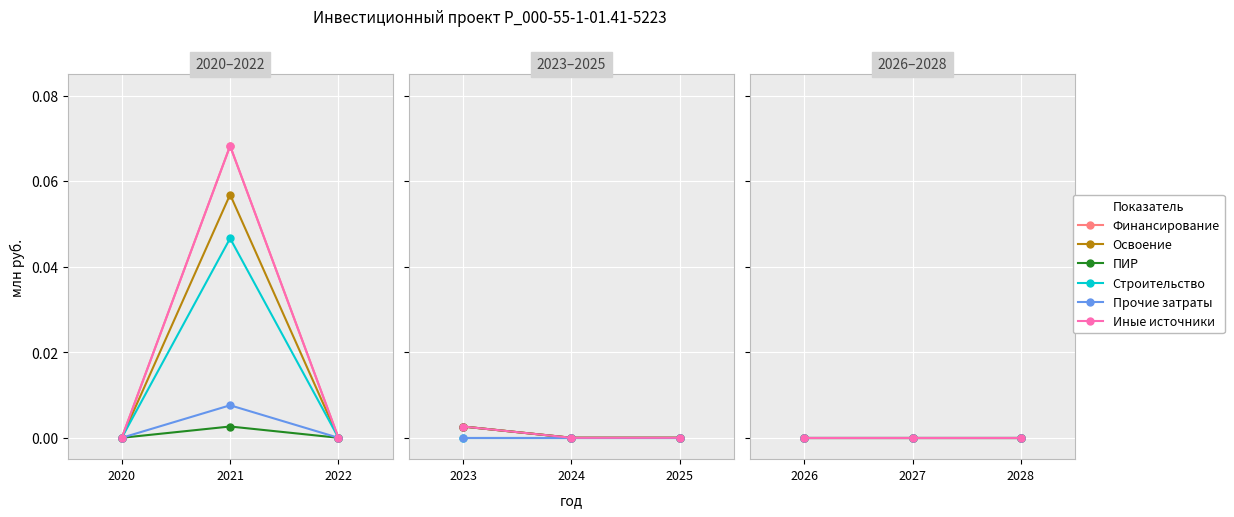

What is the maximum value for Иные источники?

0.1